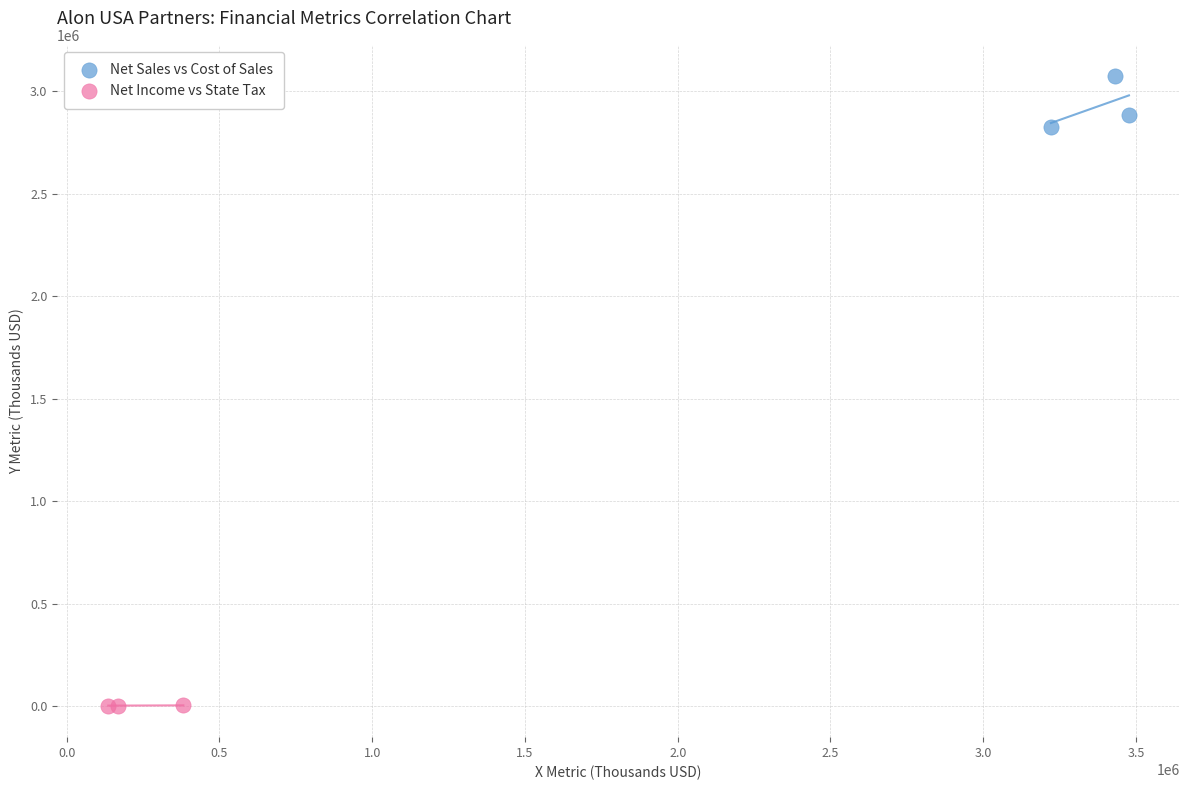

Which series contains the lowest Y value?

Net Income vs State Tax